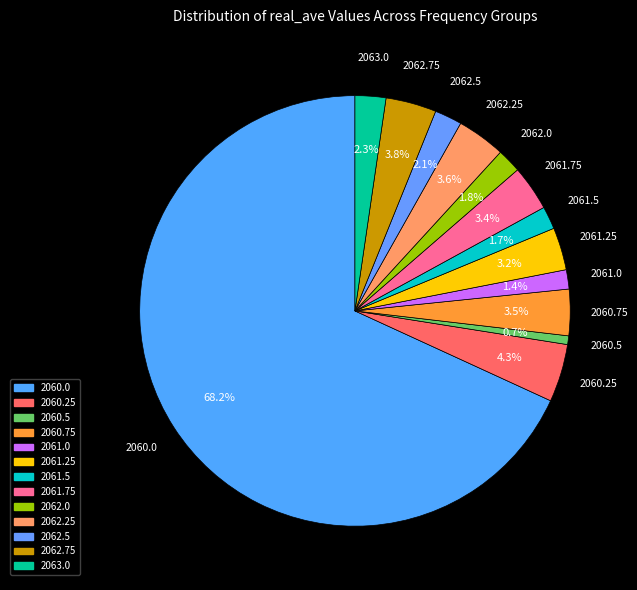

Which category has the biggest portion of the pie?

2060.0